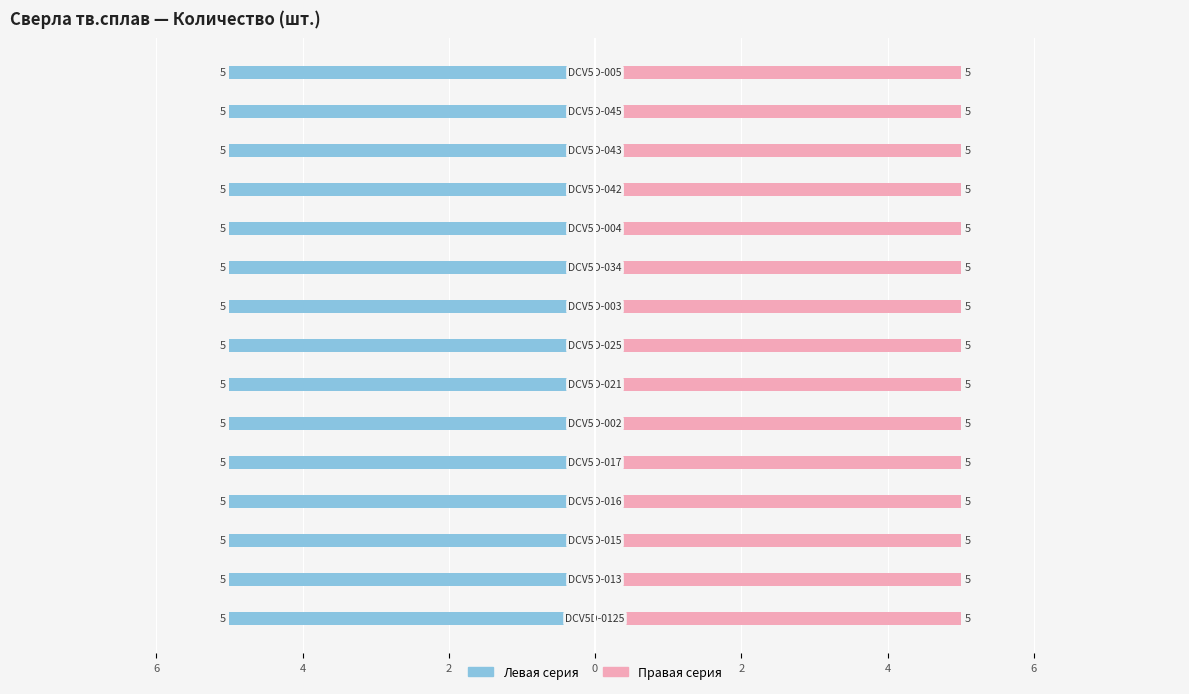

Where is the data nearest to the value 4?

DCV5D-0125